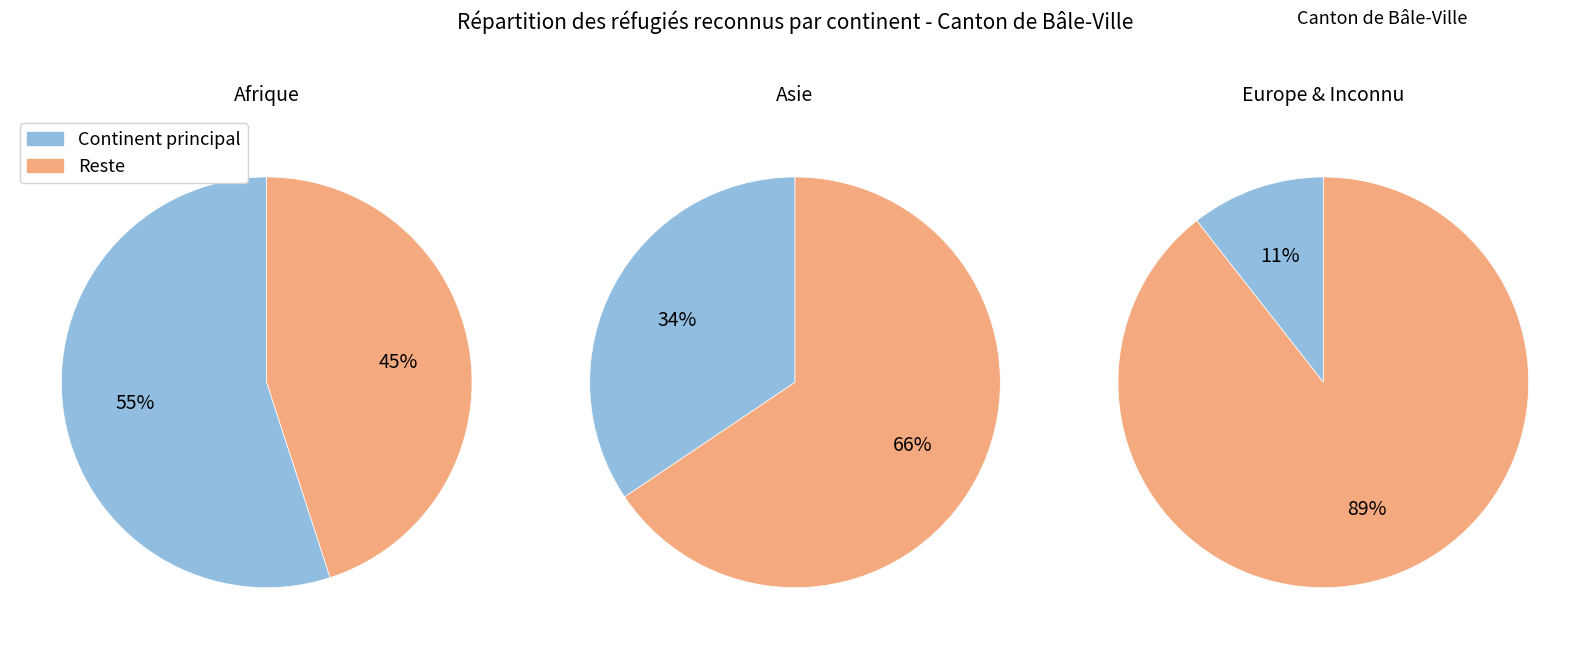

Is the sum of 0 and 1 greater than half?

Yes